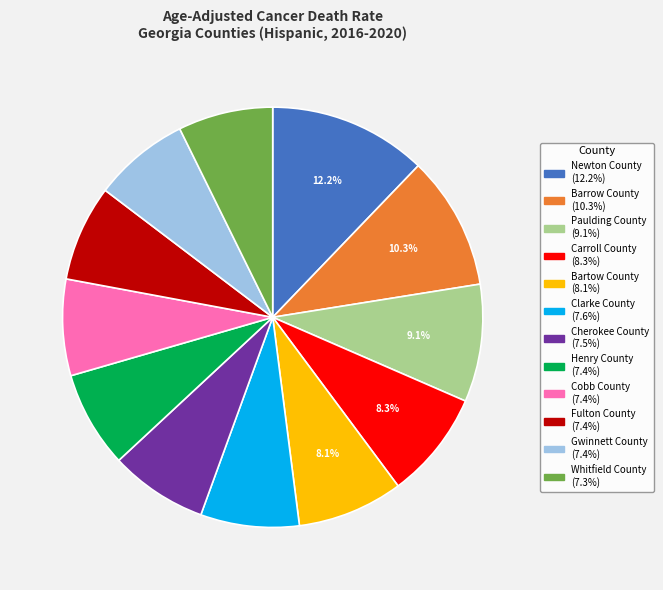

To the nearest percent, what percentage of the pie is Cherokee County?

8%